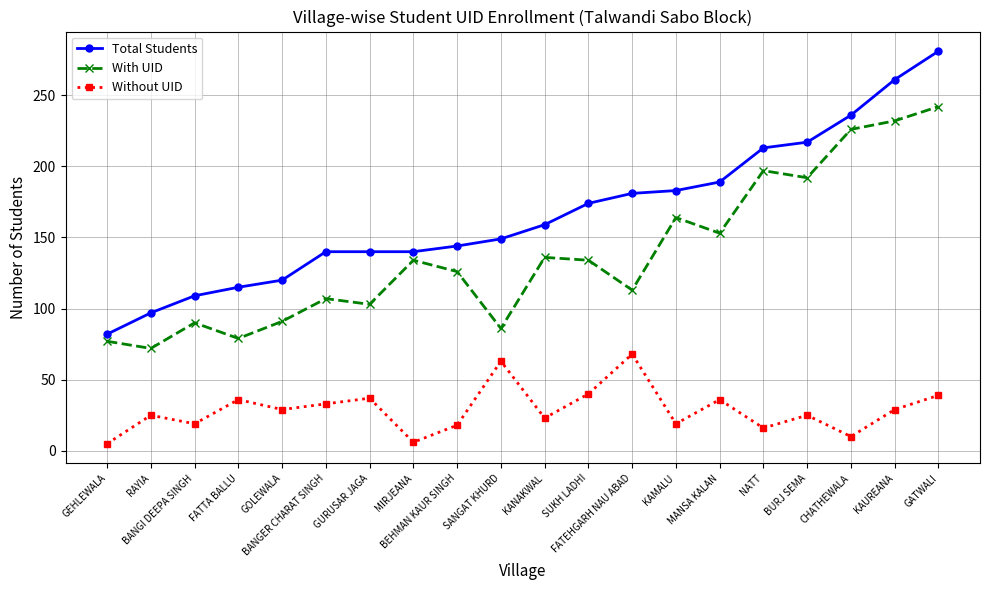

How many lines are shown in the chart?

3